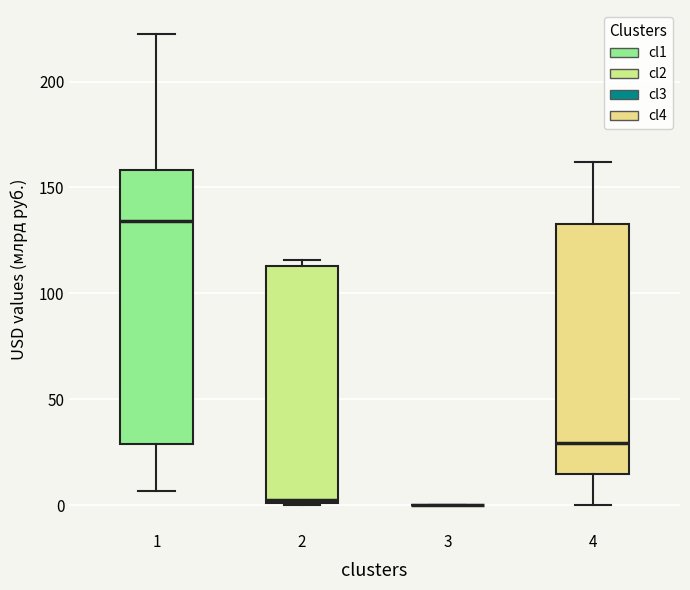

Which box is the tallest, from its lower edge to its upper edge?

1